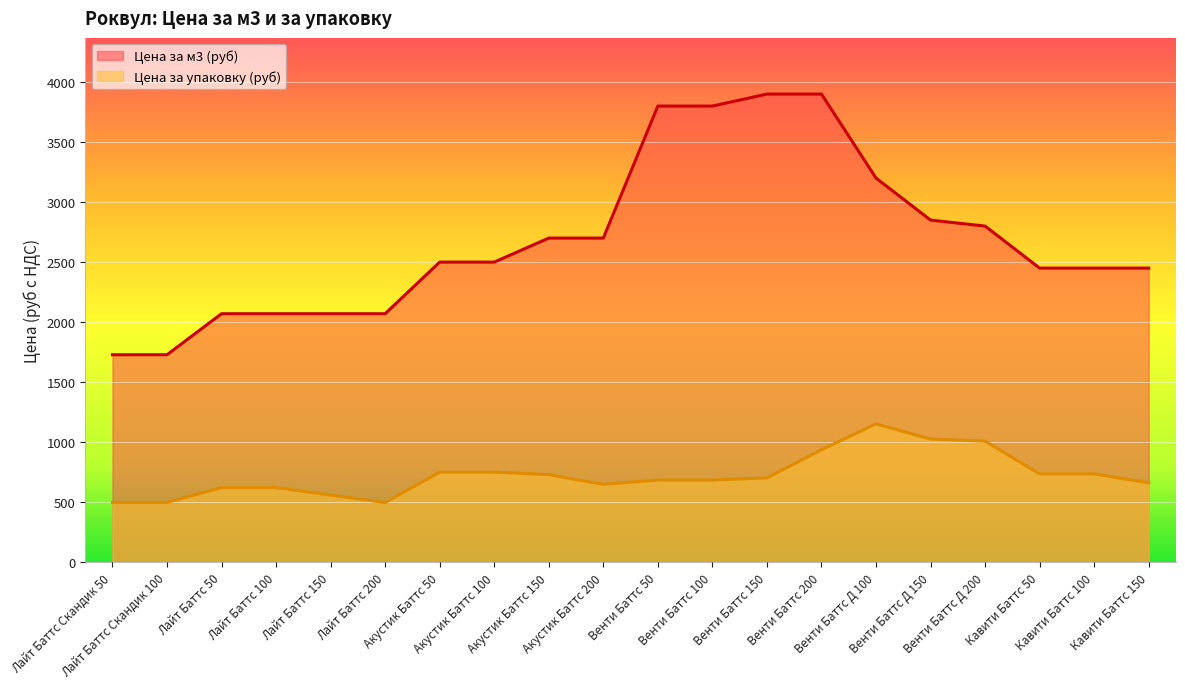

True or false: Цена за м3 (руб) and Цена за упаковку (руб) cross at least once.

False